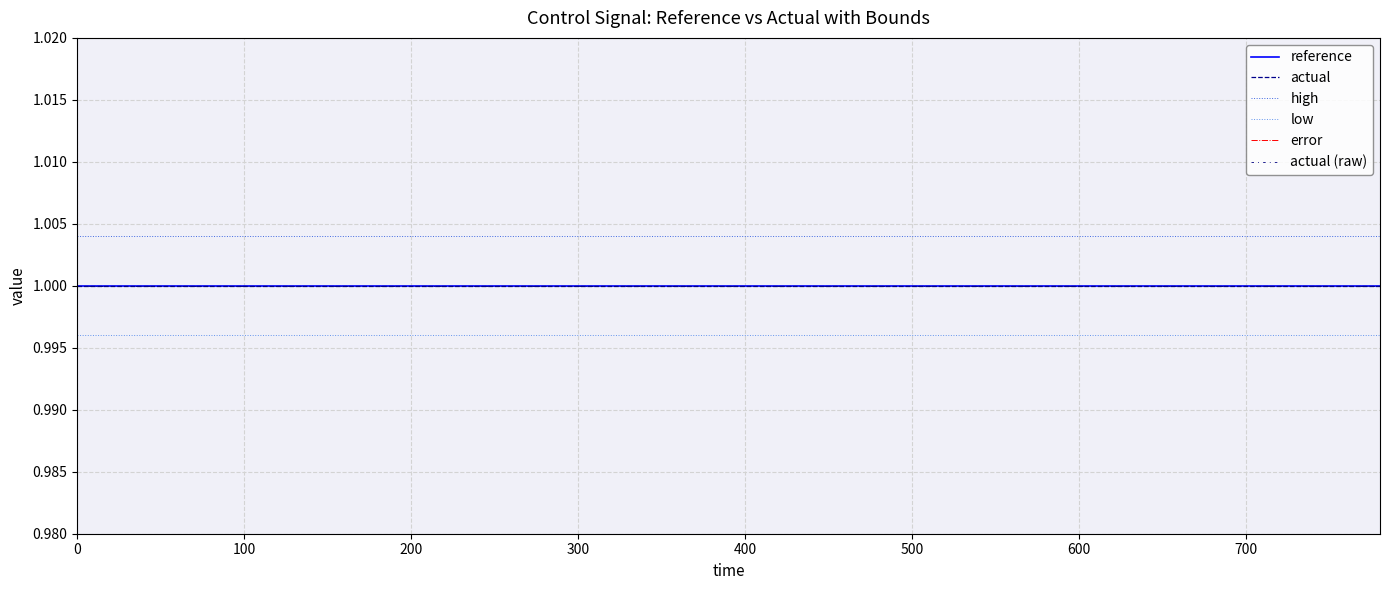

True or false: actual (raw) and error cross at least once.

False